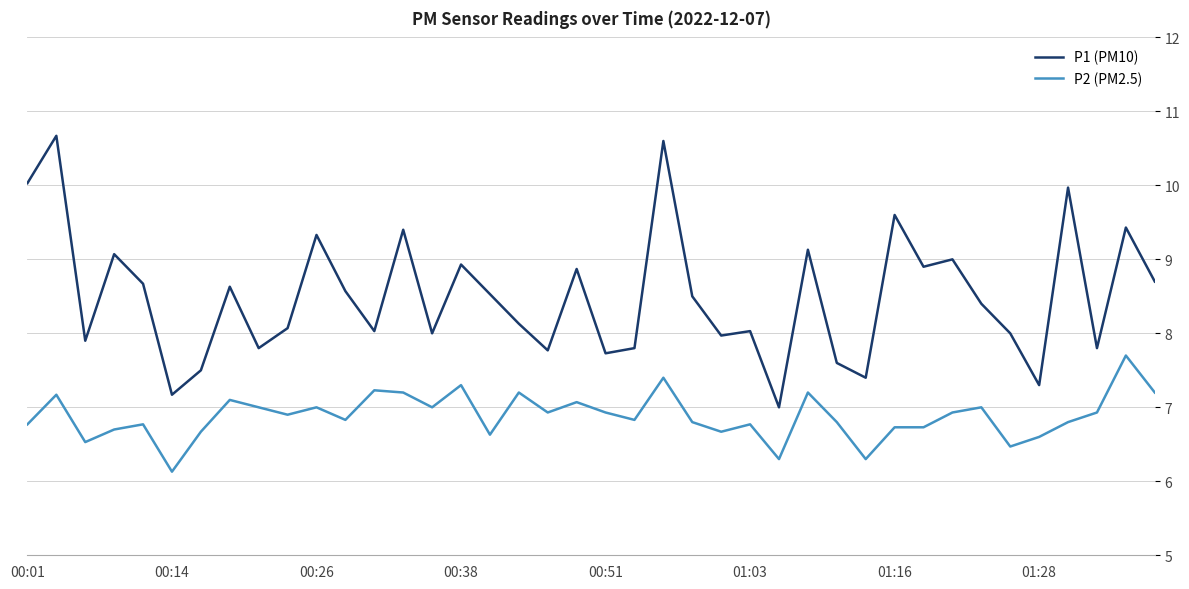

What is the maximum value shown in the chart?

10.7